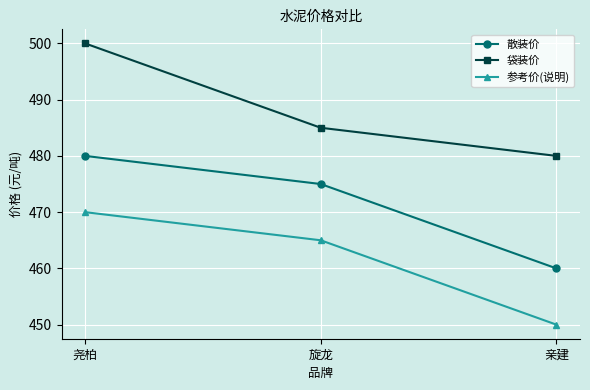

Where does the 参考价(说明) series first go above 465?

尧柏